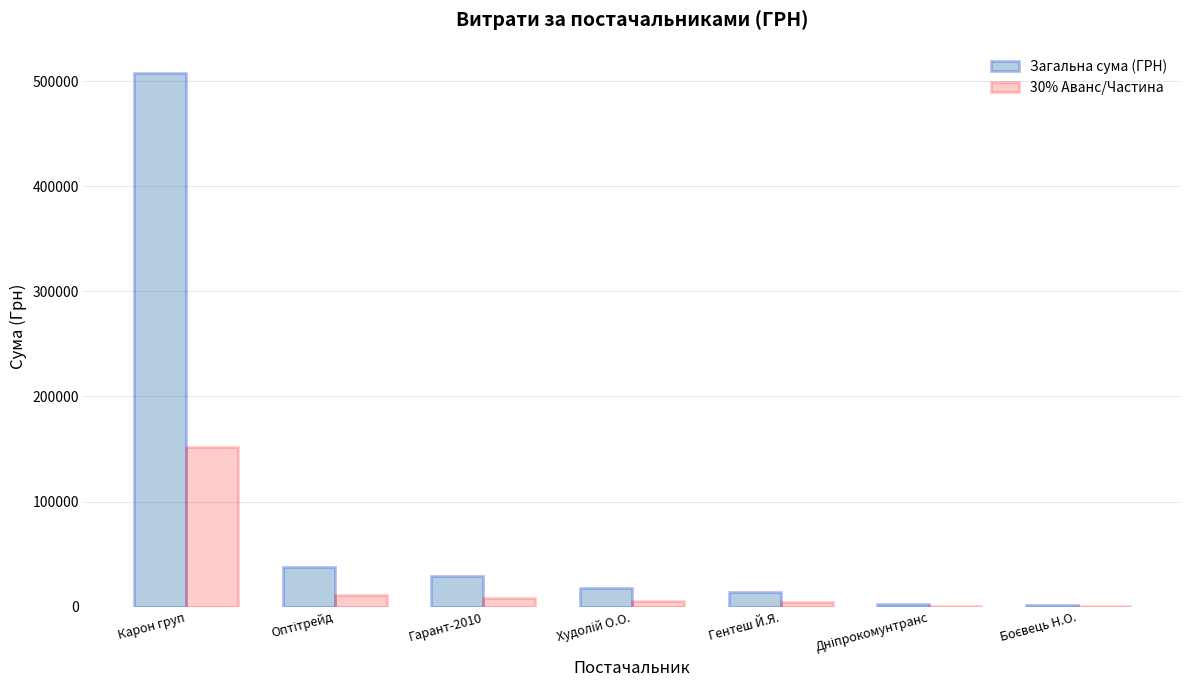

Which category has the highest value in the Загальна сума (ГРН) series?

Карон груп